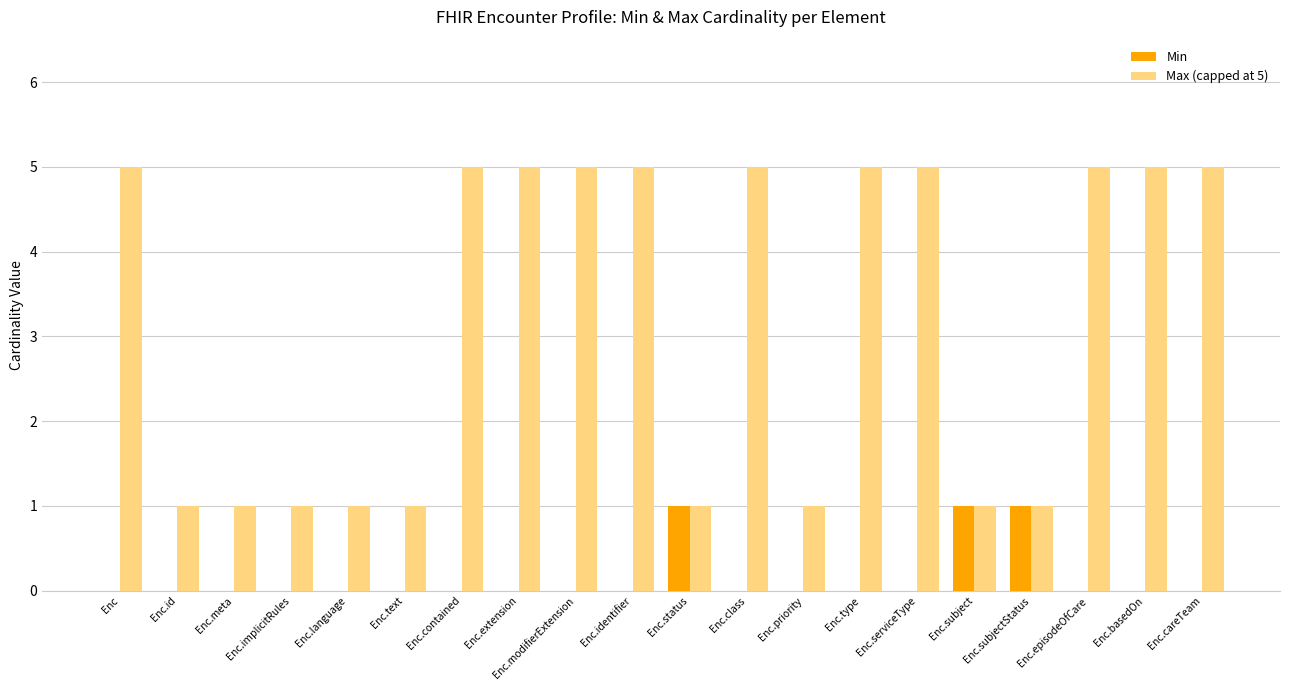

How many Min values are between 0 and 1?

20